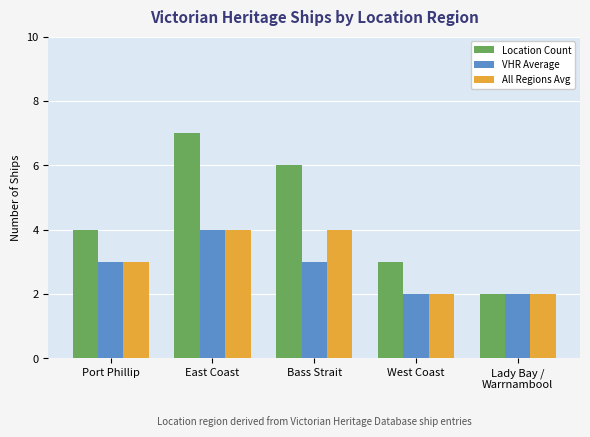

Which category has the lowest value in the Location Count series?

Lady Bay /
Warrnambool